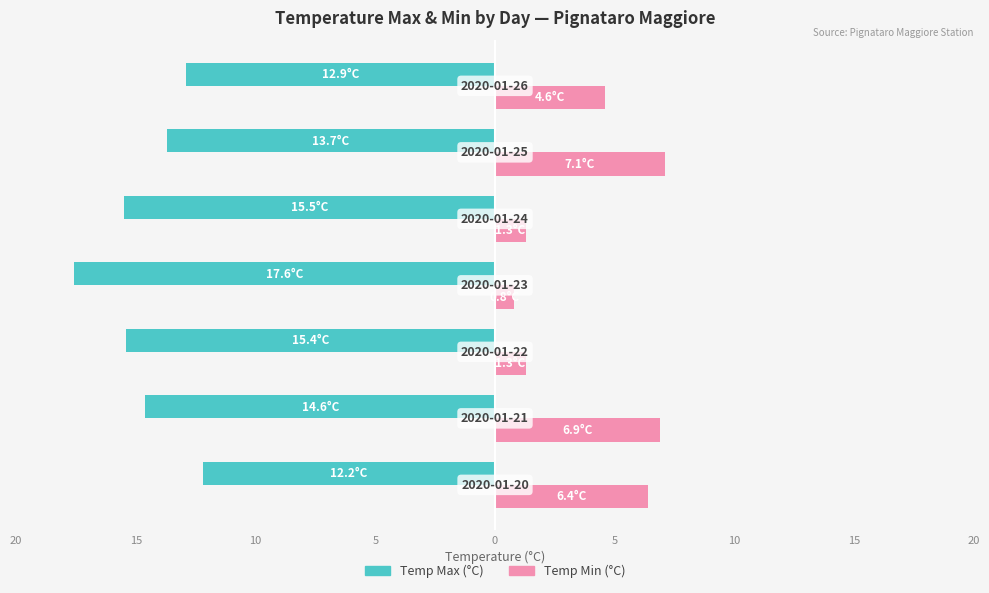

What are all the series names shown in the legend?

Temp Max (°C), Temp Min (°C)